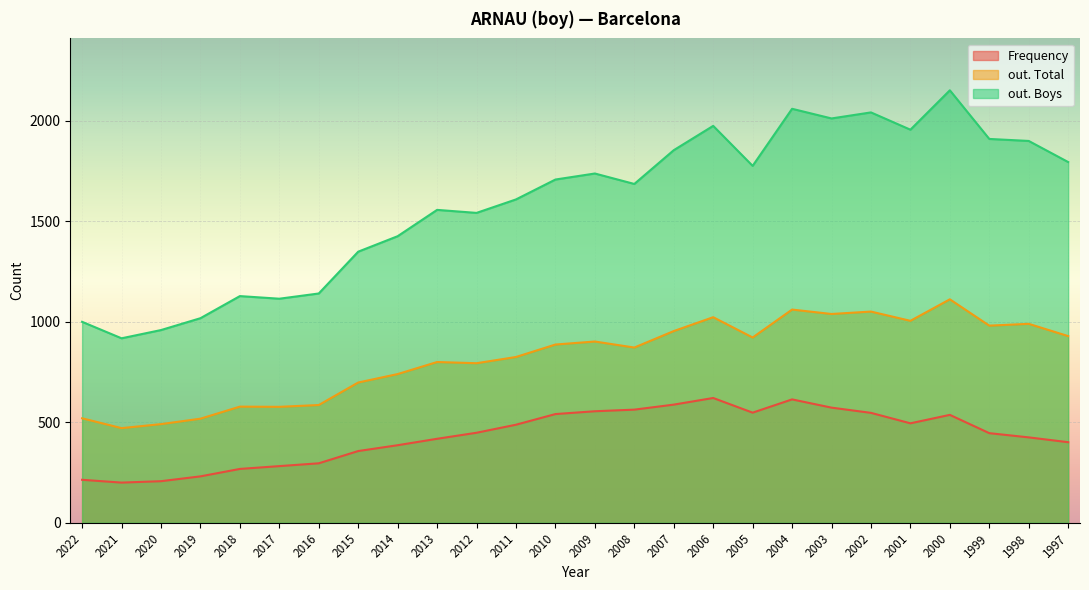

List the series in order of their peak value, lowest first.

Frequency, out. Total, out. Boys